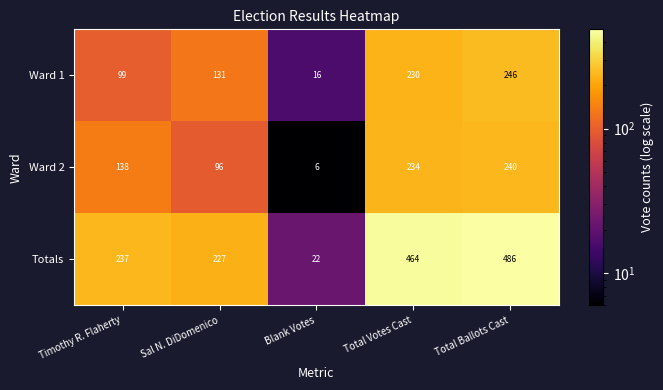

Count the number of categories in the chart.

5